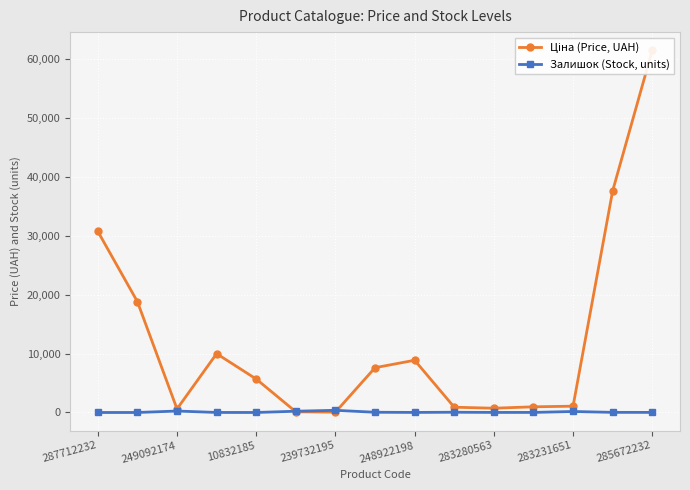

True or false: Залишок (Stock, units) has a value of 0 at 287712232.

True